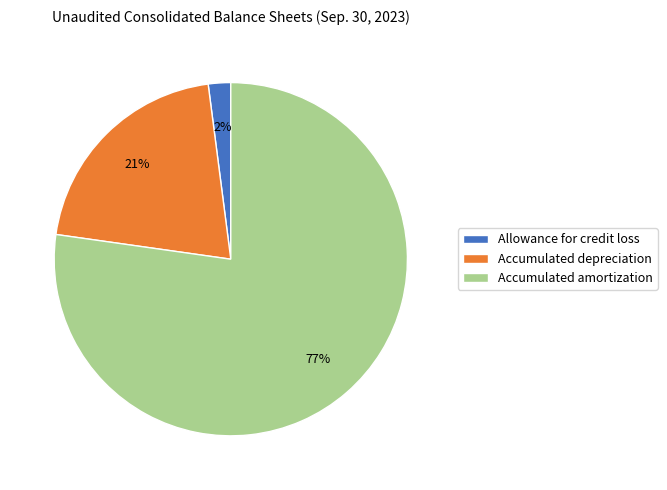

What percentage is the Accumulated amortization slice, to the nearest percent?

77%